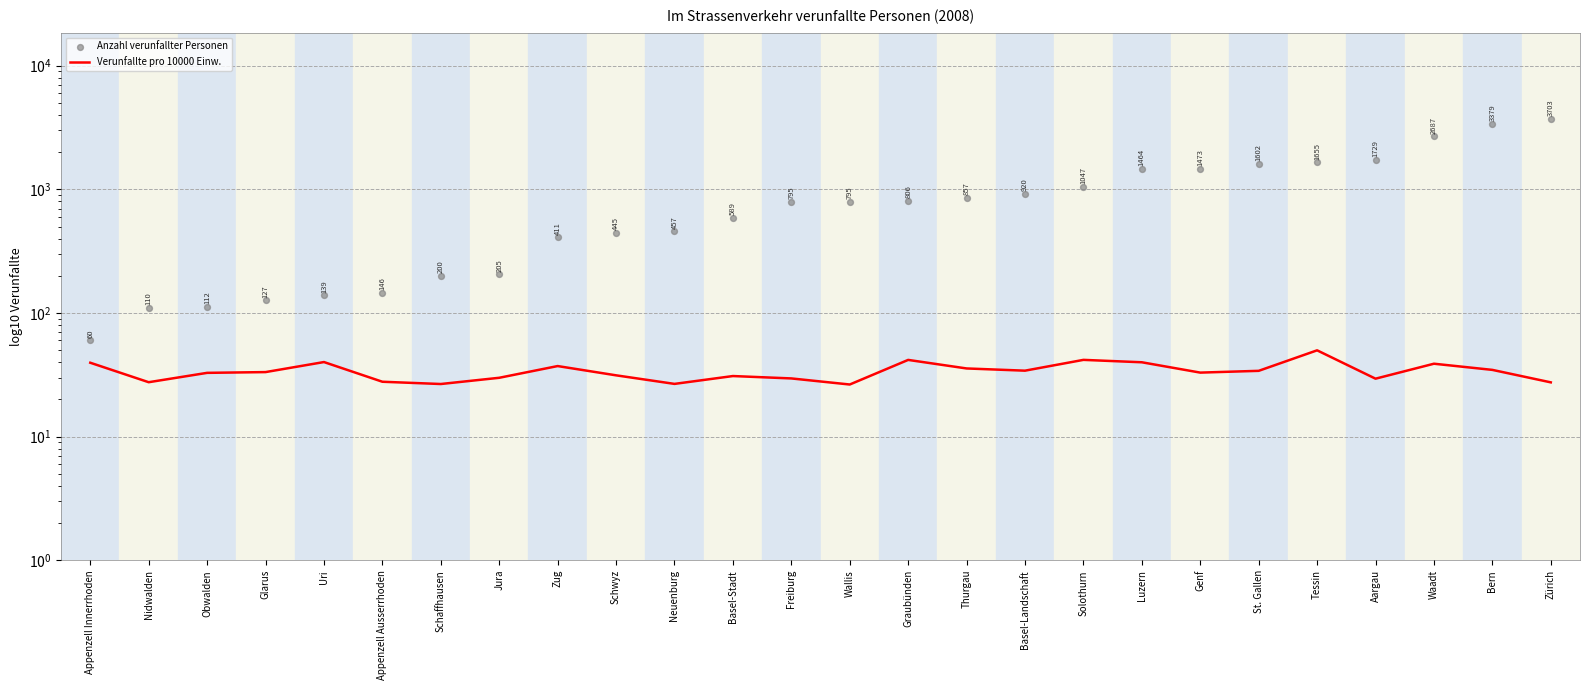

At how many categories does at least one series exceed 2829?

2